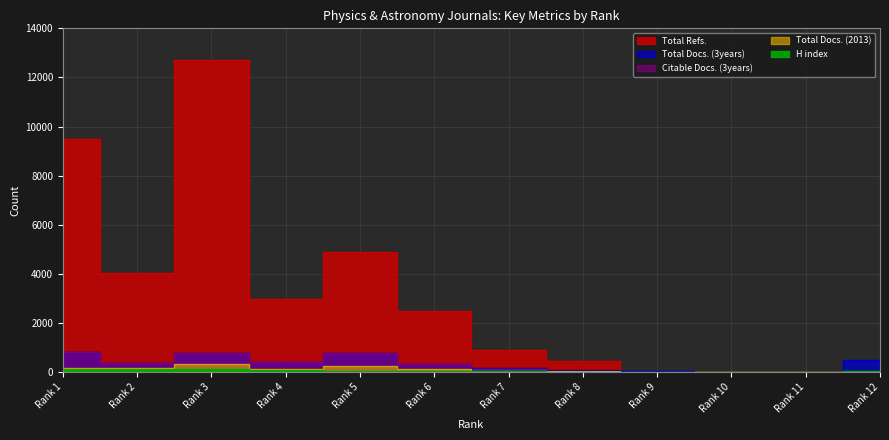

What is the total value across all series at Rank 6?

3330